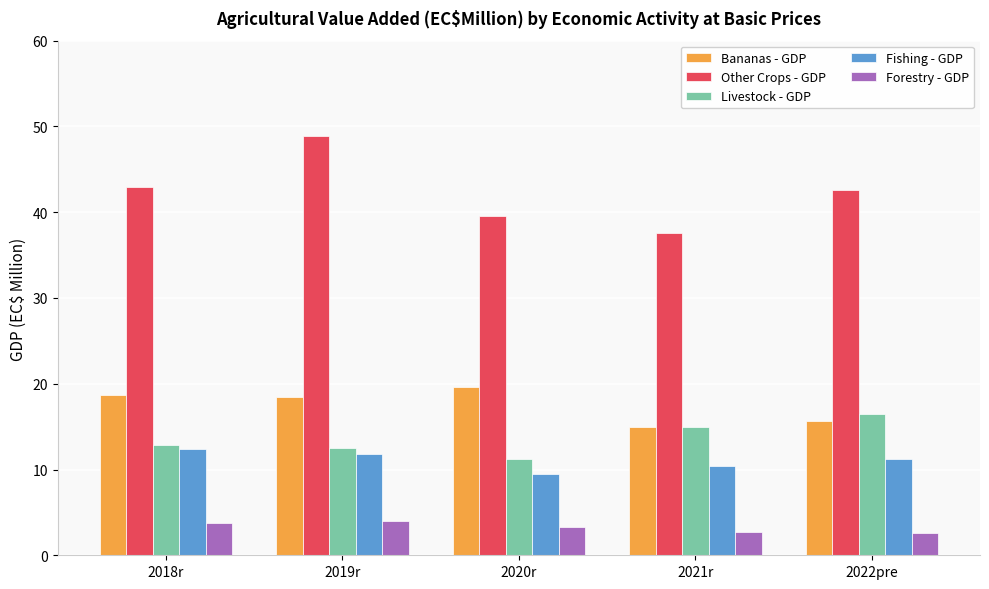

At 2022pre, list the series in order from smallest to largest.

Forestry - GDP, Fishing - GDP, Bananas - GDP, Livestock - GDP, Other Crops - GDP